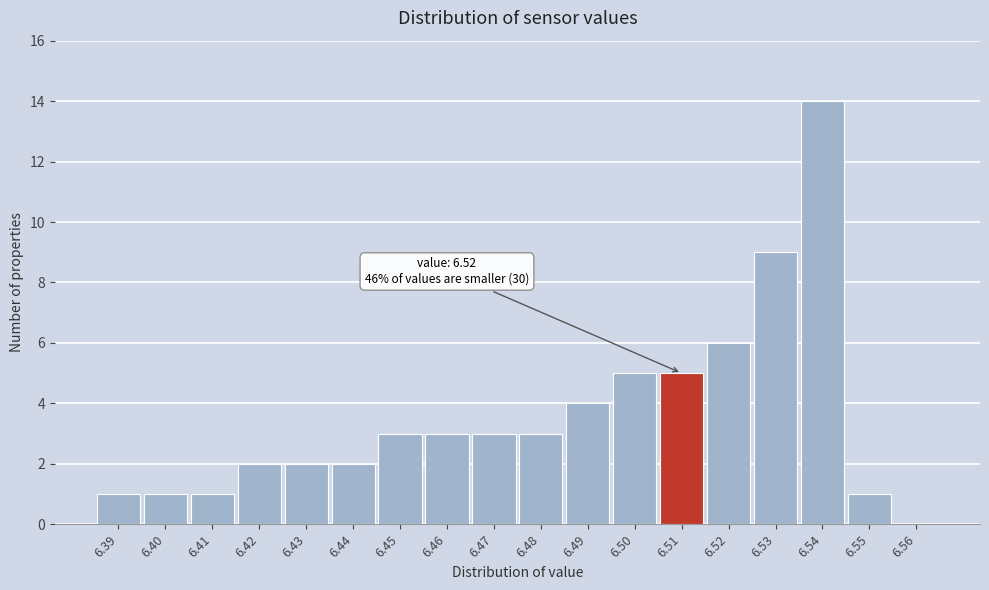

Reading left to right, extract all data points from this chart.

6.39=1	6.40=1	6.41=1	6.42=2	6.43=2	6.44=2	6.45=3	6.46=3	6.47=3	6.48=3	6.49=4	6.50=5	6.51=5	6.52=6	6.53=9	6.54=14	6.55=1	6.56=0